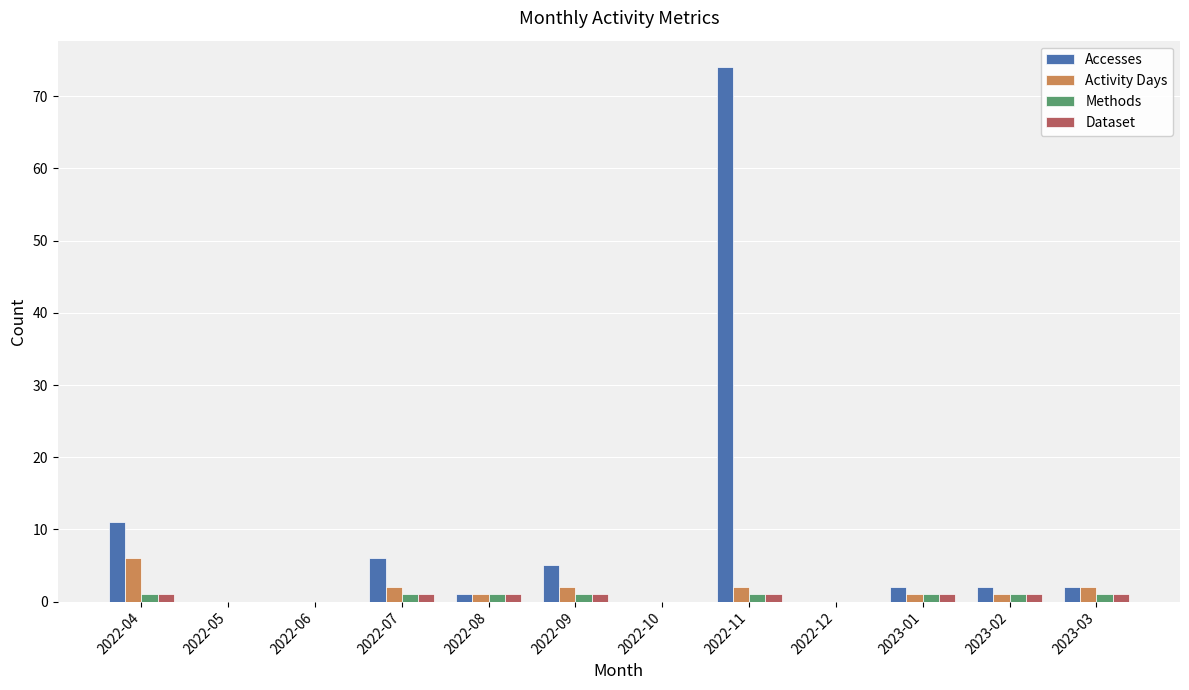

What is the average value of the Accesses series?

9